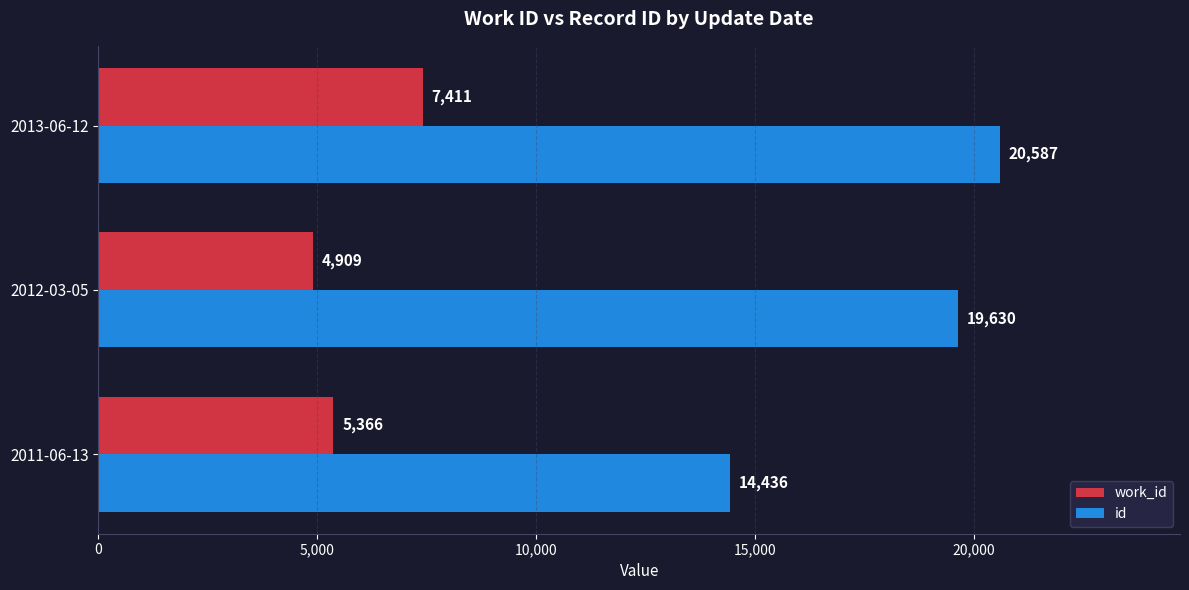

Rank the series by their maximum value, from highest to lowest.

id, work_id